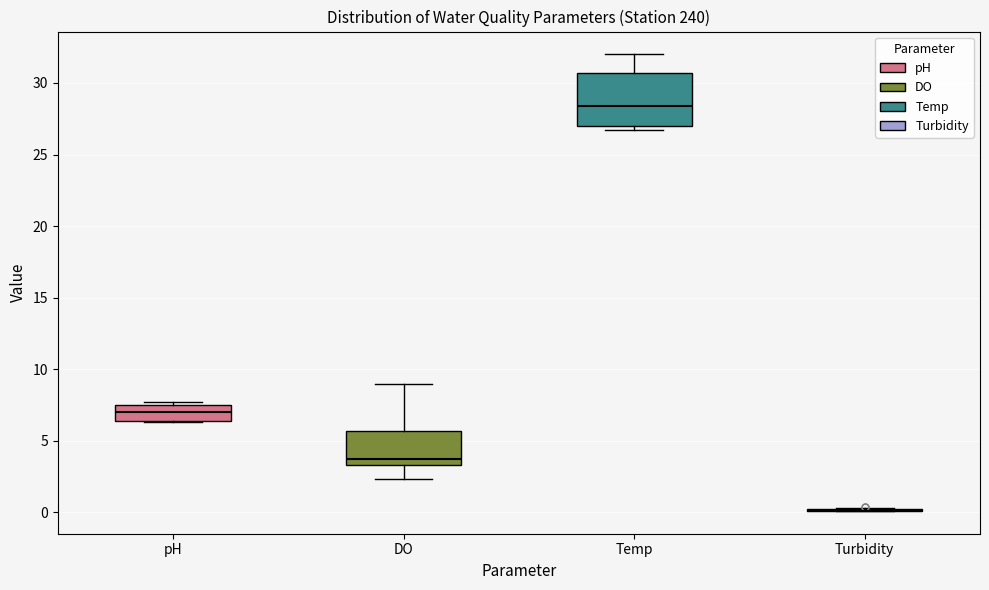

Reading left to right, transcribe this box plot: for each box, give where its median line is, the range the box spans, and where its two whiskers end, as read against the y-axis. The values are not printed on the chart, so give them approximately, as read against the axis.

pH: median 7.0, box 6.5 to 7.5, whiskers 6.5 to 7.5 (just above the box's upper edge)
DO: median 4.0, box 3.5 to 5.5, whiskers 2.5 to 9.0
Temp: median 28.5, box 27.0 to 30.5, whiskers 26.5 to 32.0
Turbidity: box collapsed to a line at 0.0, whiskers 0.0 to 0.5